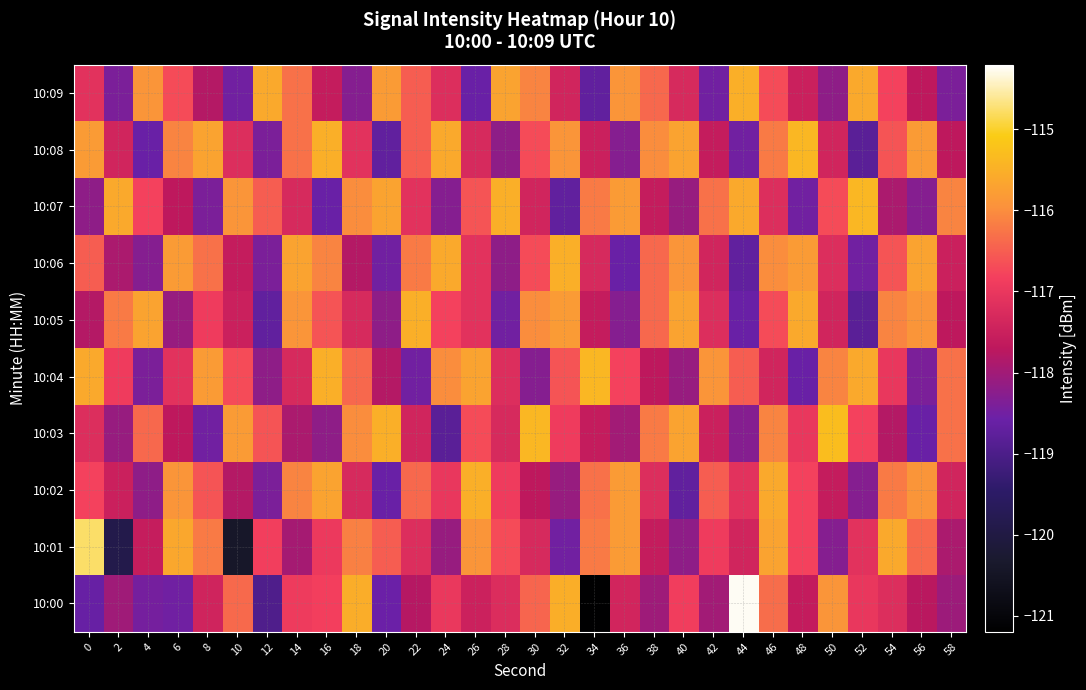

At which category does the chart reach its peak across all series?

44